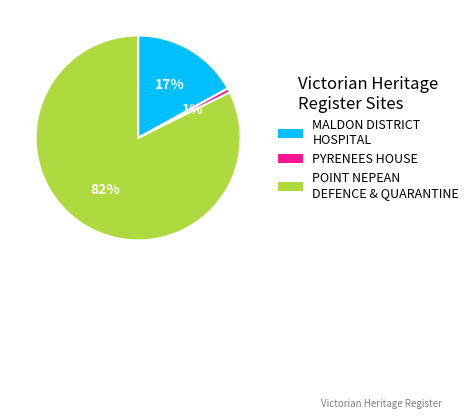

To the nearest percent, what is the average slice percentage?

33%